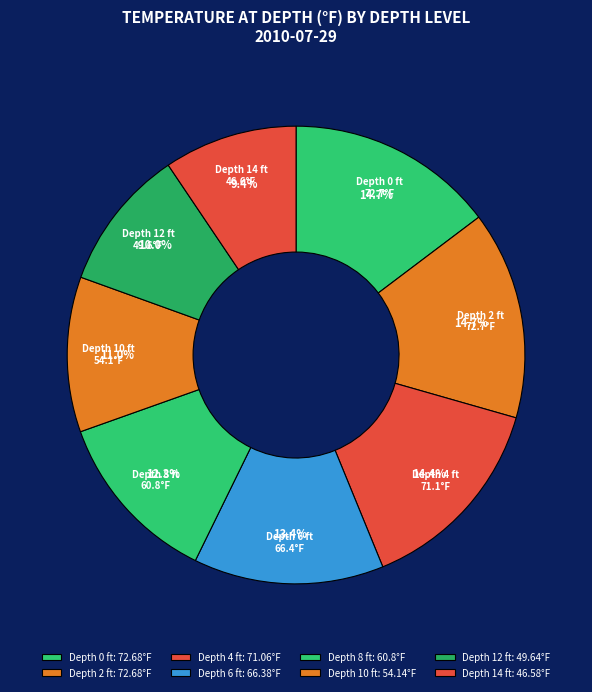

What percentage is NOT represented by Depth 12 ft?

90.0%